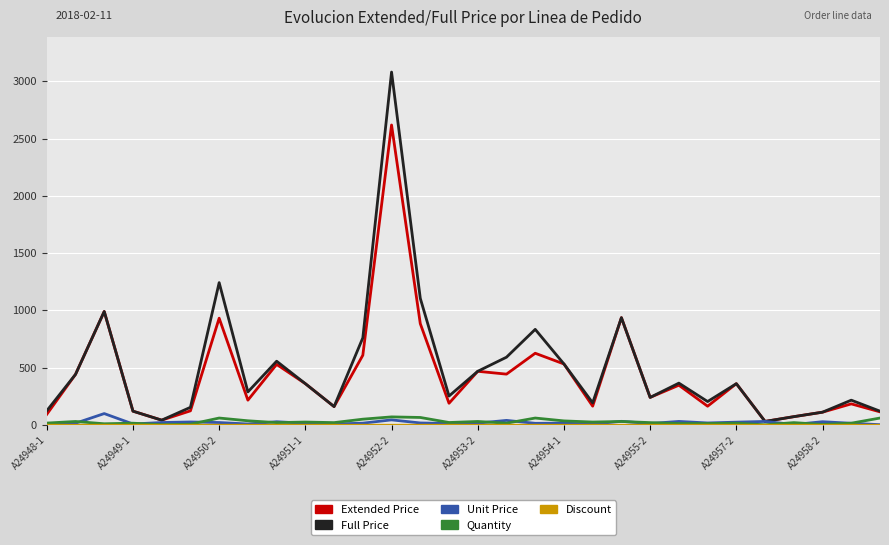

How many lines are shown in the chart?

5